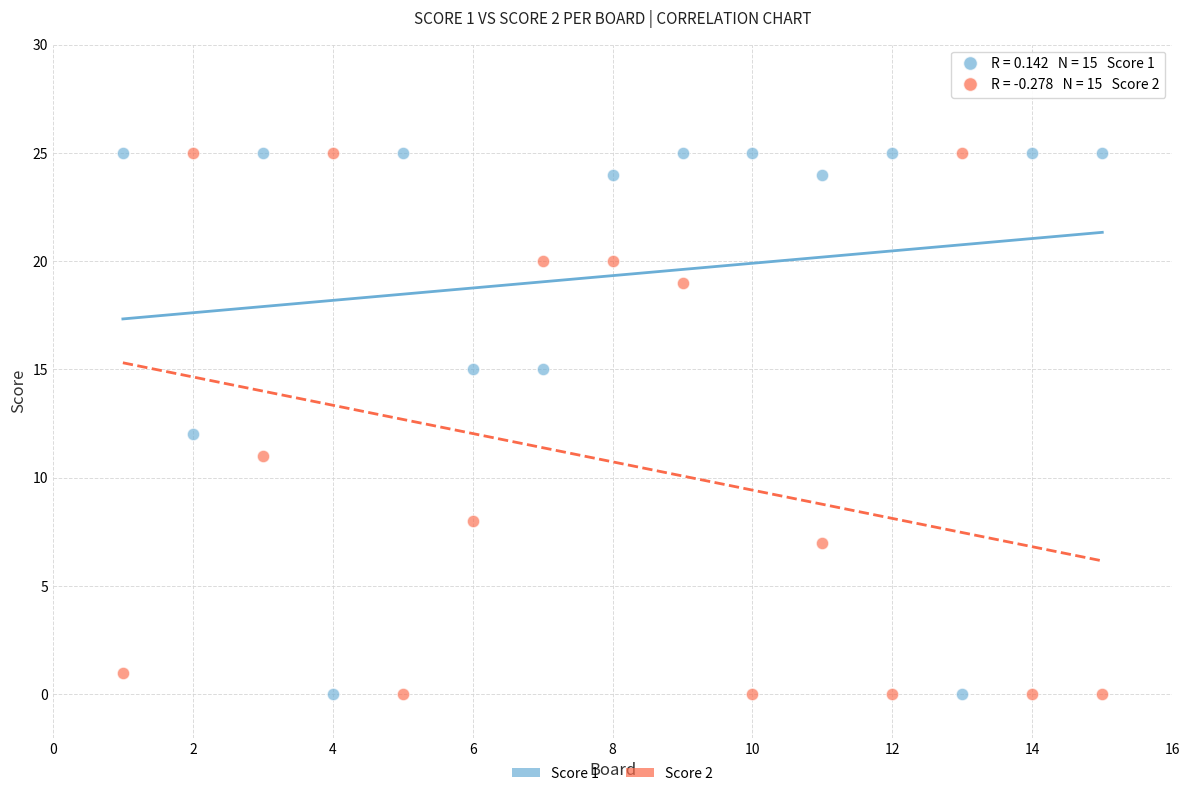

What is the X range (max minus min) for the scatter plot?

14